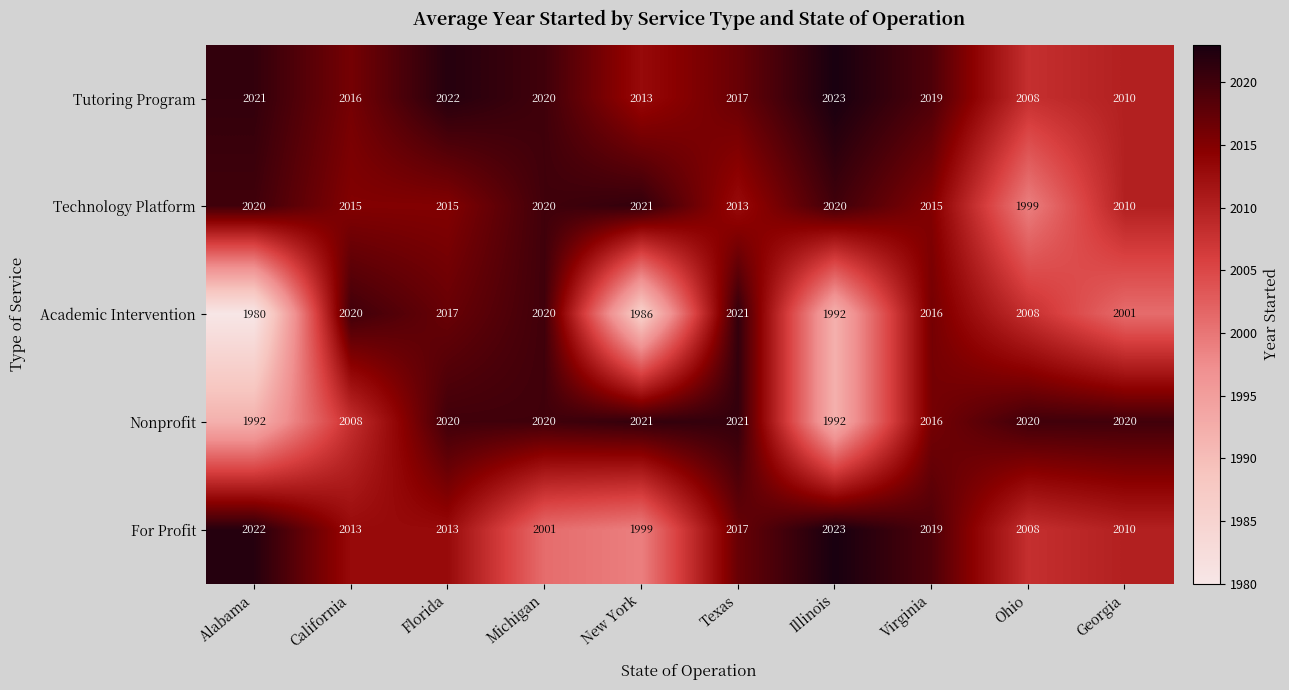

Where is Tutoring Program nearest to the value 2015?

California